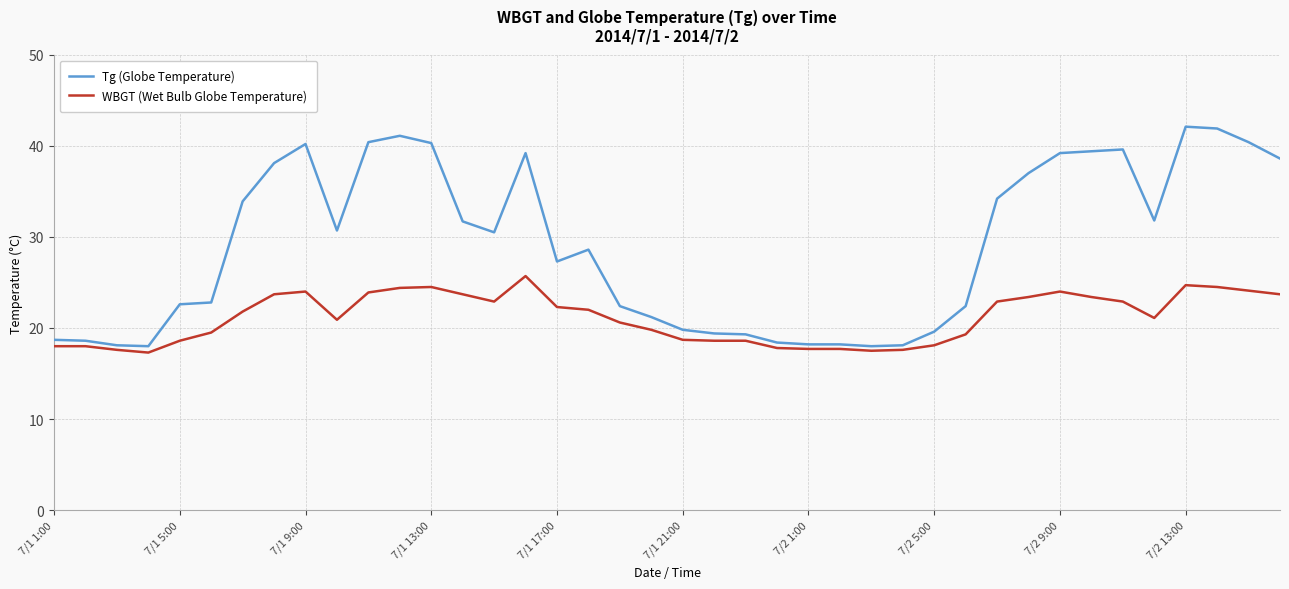

True or false: Tg (Globe Temperature) and WBGT (Wet Bulb Globe Temperature) cross at least once.

False